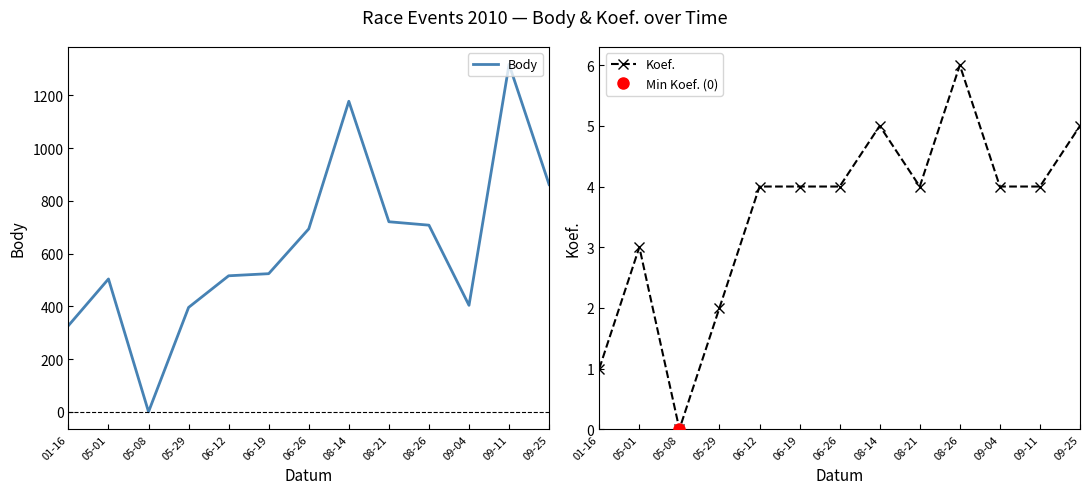

Which series changed the most between 05-08 and 06-12?

Body